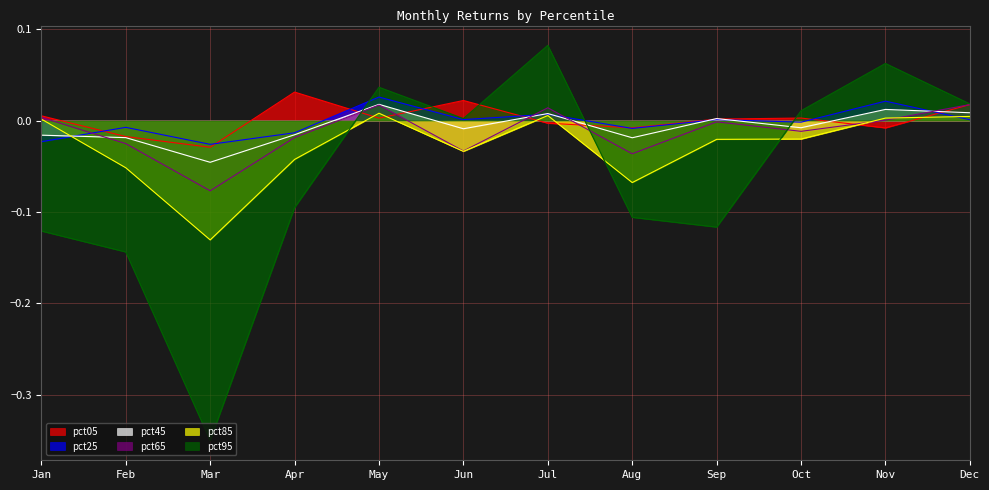

Which series has the widest spread of values?

pct95